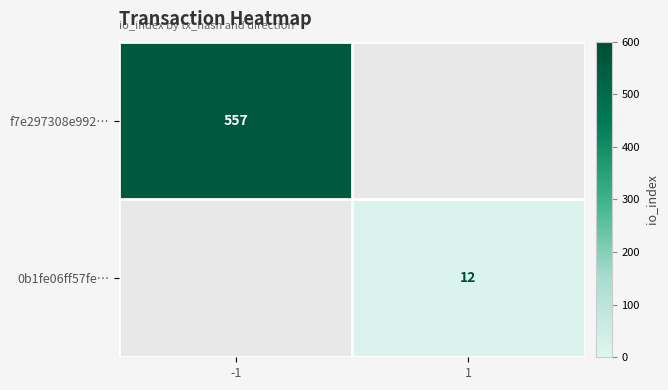

What is the total value across all series at -1?

557